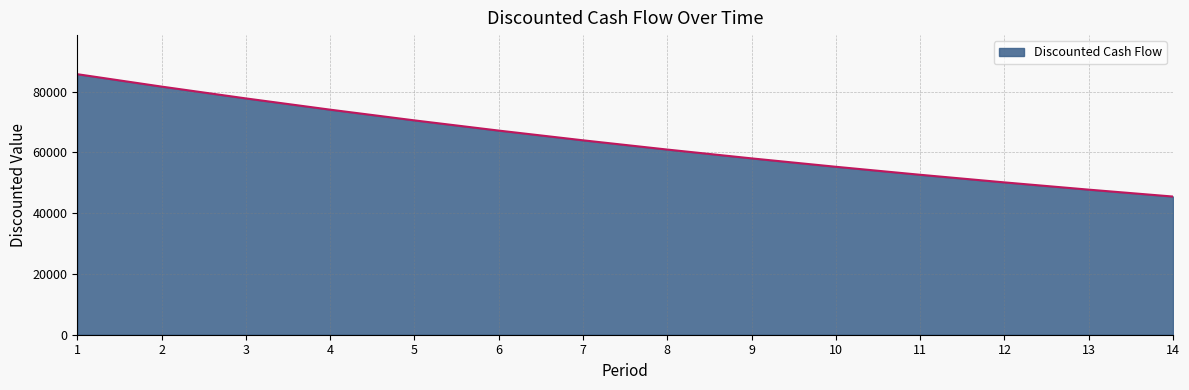

Does the chart have visible grid lines?

Yes